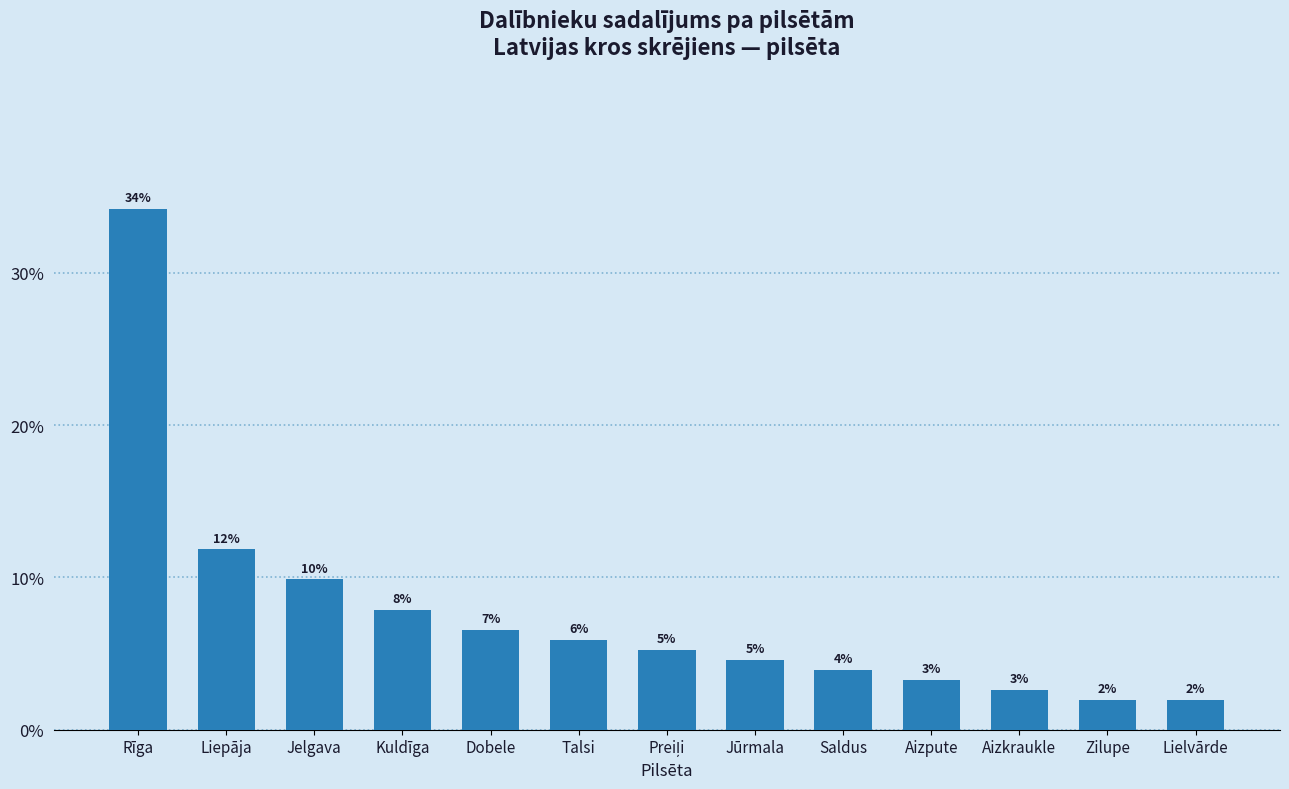

What is the minimum value shown in the chart?

2.0